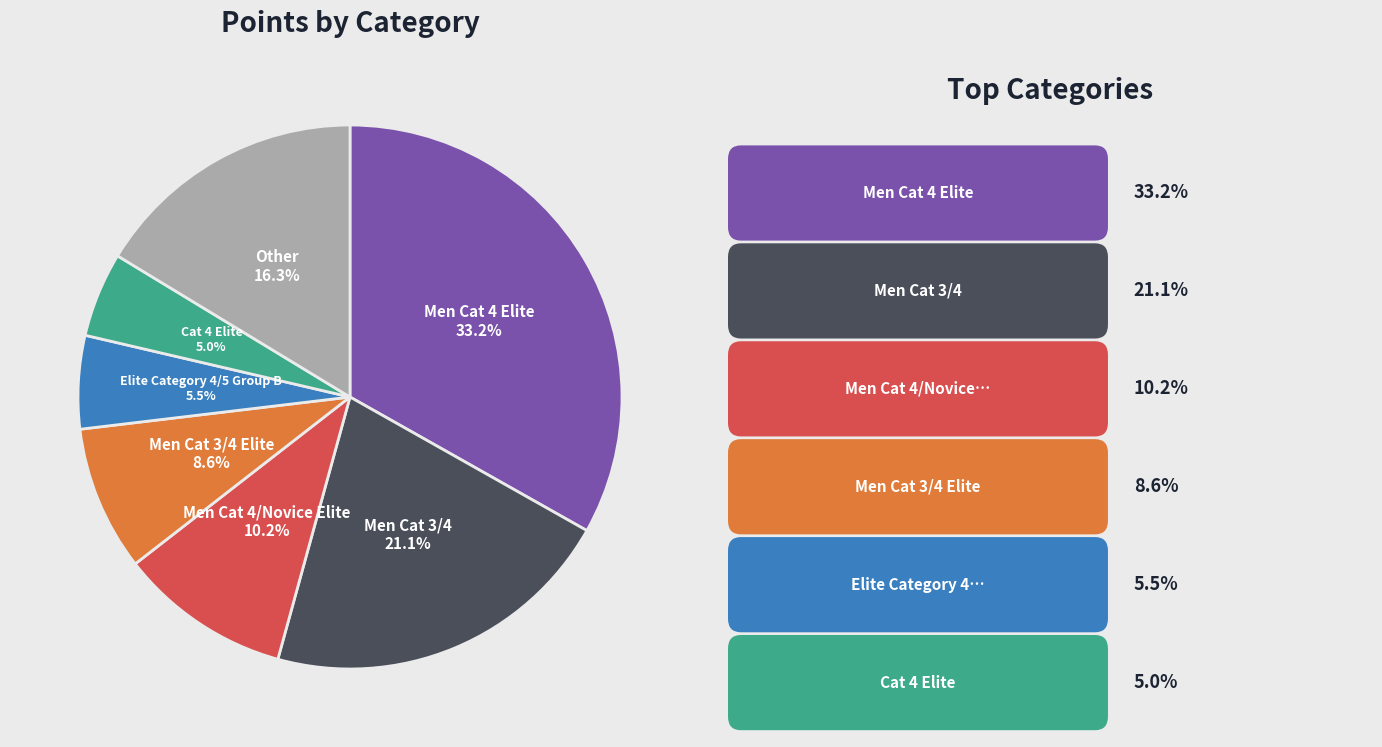

Is there any slice that represents more than half of the pie?

No